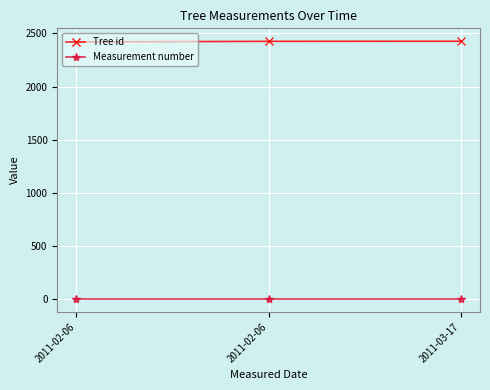

How many data points does each series have?

3